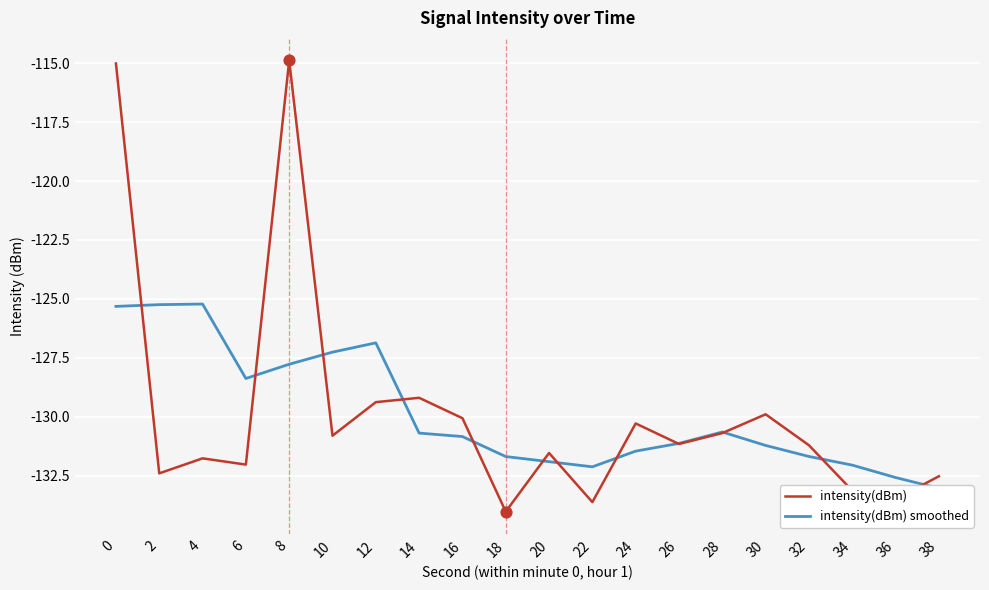

Which series has the largest total across all categories?

intensity(dBm) smoothed